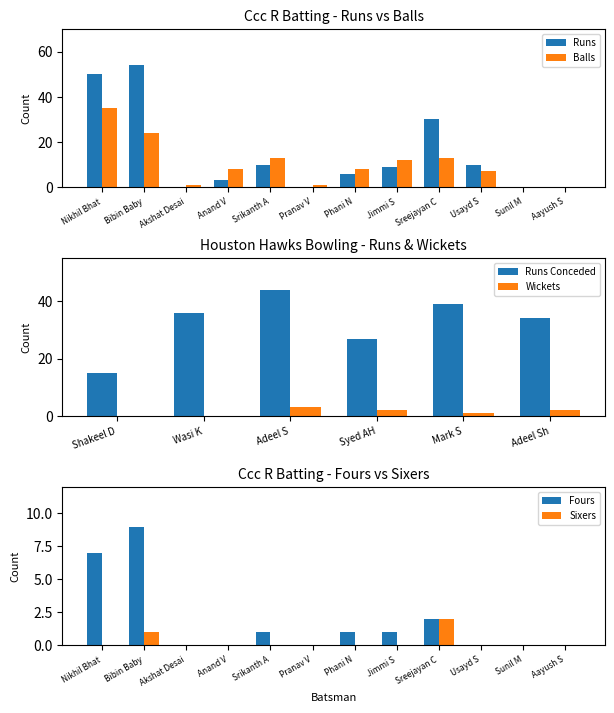

List the series in order of their peak value, highest first.

Runs, Balls